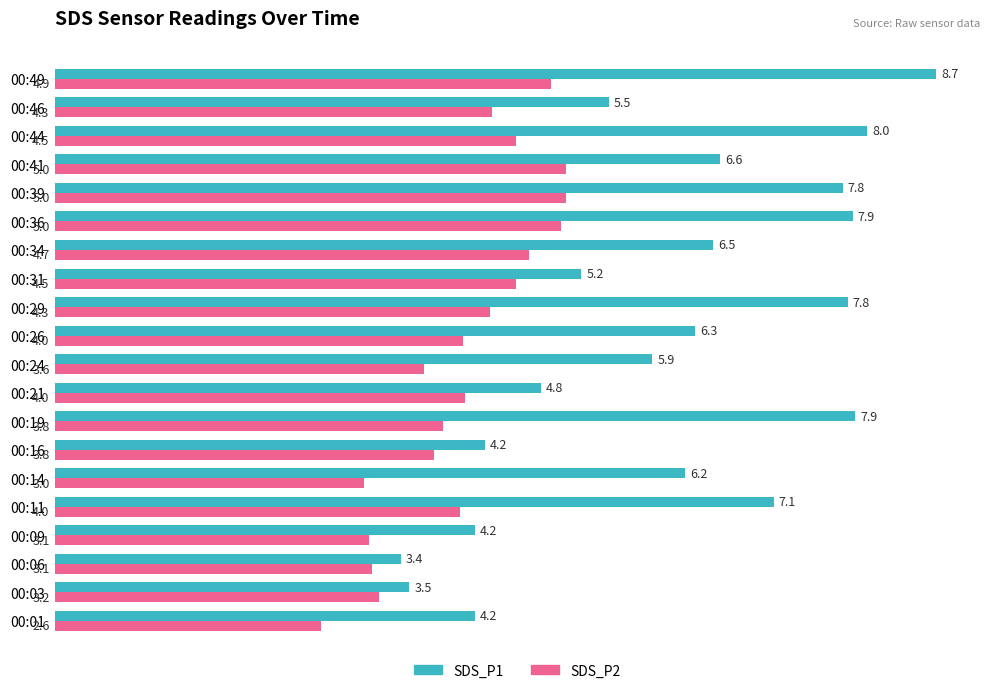

What is the difference between the SDS_P1 values at 00:36 and 00:26?

1.6